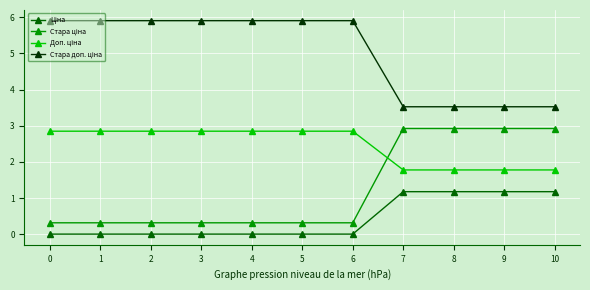

At how many categories does at least one series exceed 5?

7